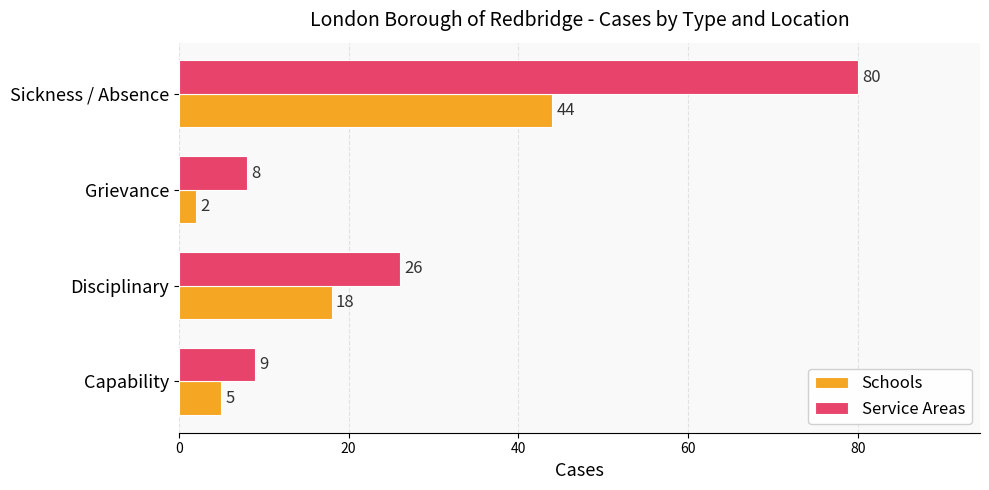

What is the spread (max minus min) of values at Disciplinary?

8